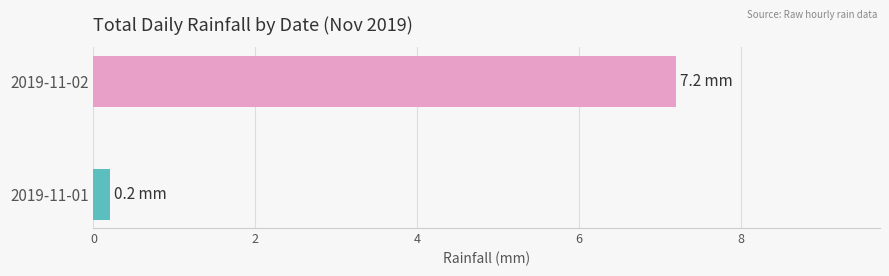

How many categories are shown in the chart?

2